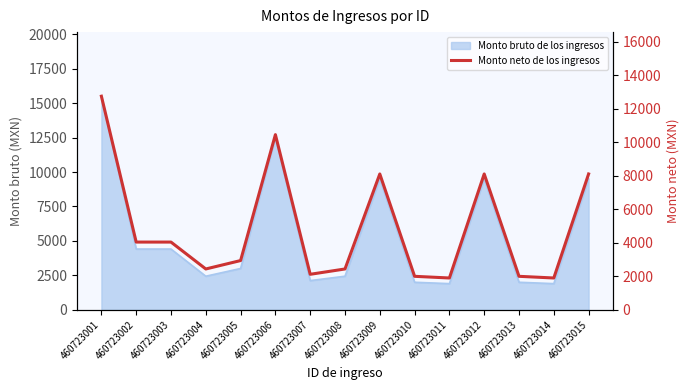

At which label is the value closest to 7325?

460723009